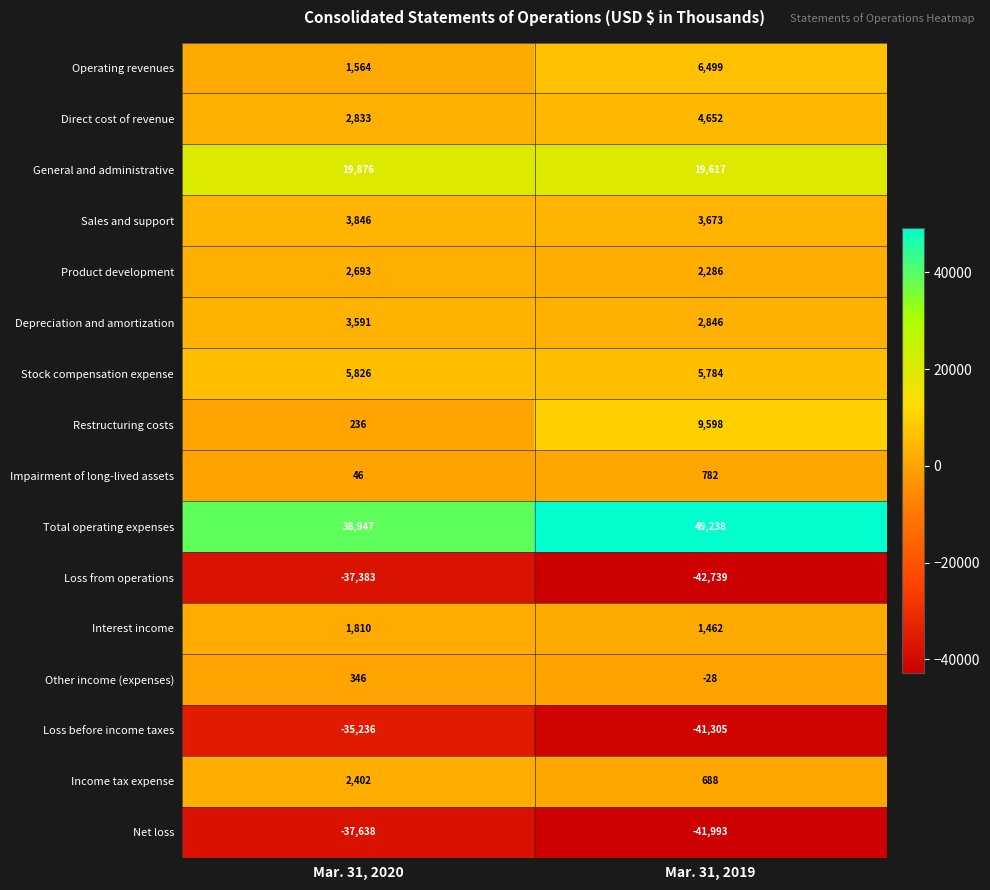

Between Mar. 31, 2020 and Mar. 31, 2019, which series saw the biggest shift?

Total operating expenses